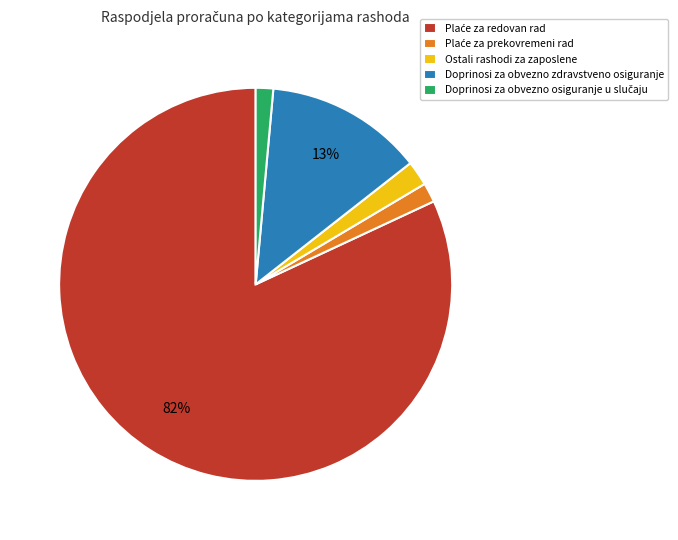

The Doprinosi za obvezno zdravstveno osiguranje slice represents 4% of the pie. True or false?

False